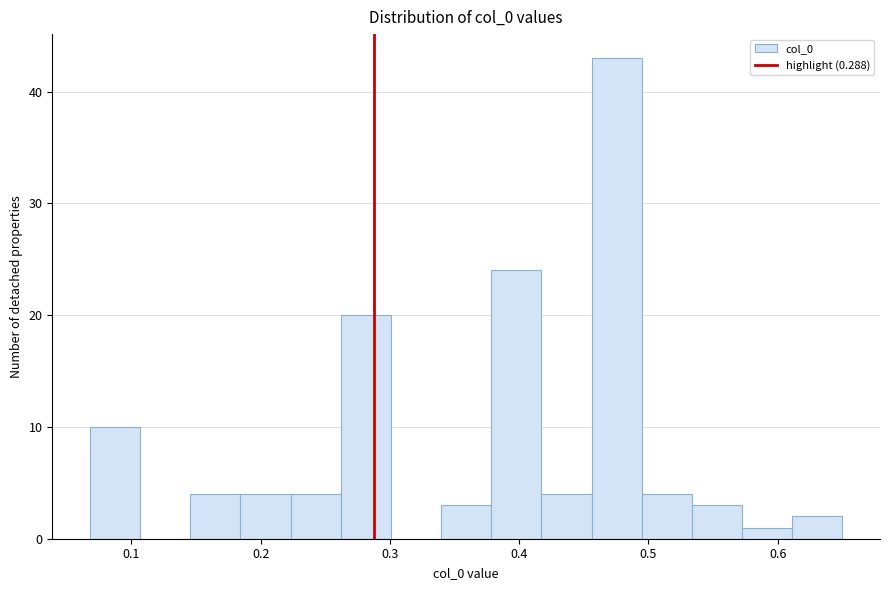

Around what value on the x-axis is the tallest bar? Give the approximate position of its centre, as read against the axis.

0.48